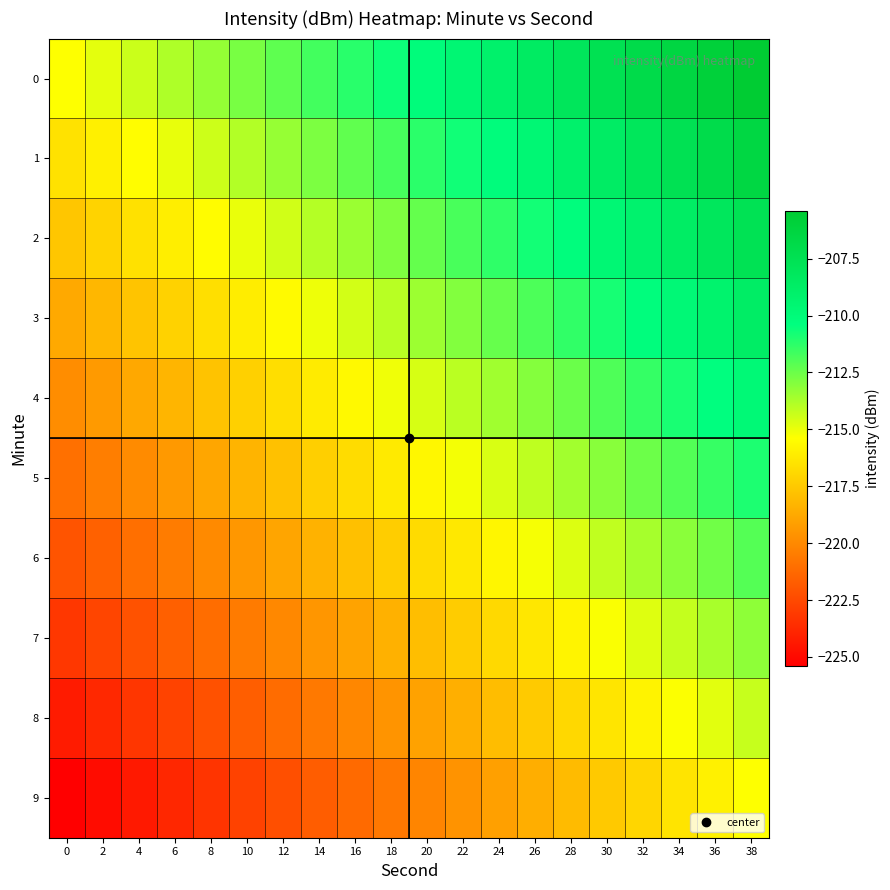

At 0, list the series in order from smallest to largest.

9, 8, 7, 6, 5, 4, 3, 2, 1, 0